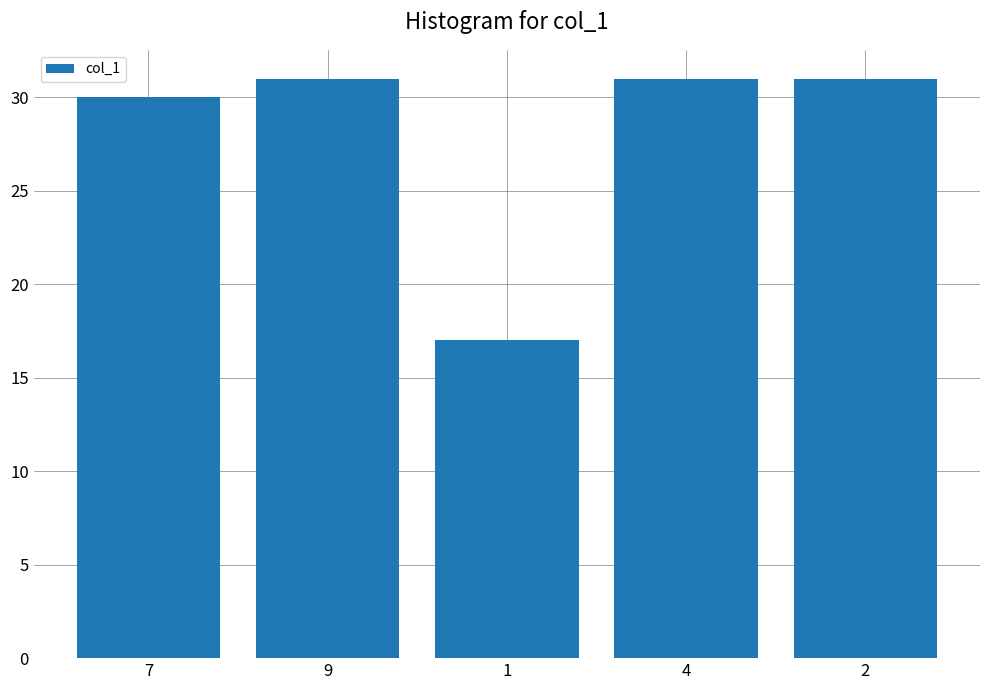

Read the value at 9, to the nearest 5.

30